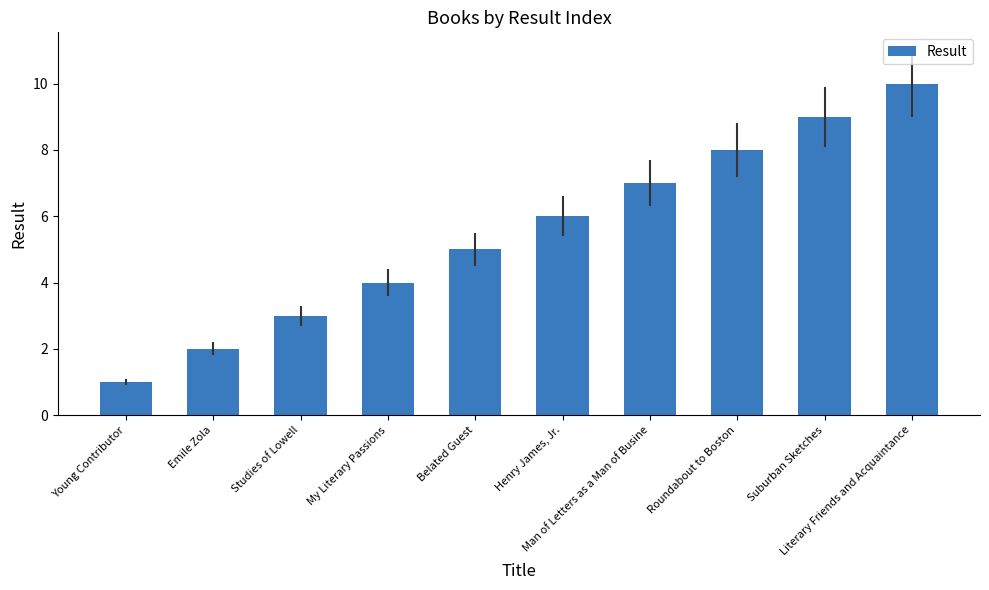

List the labels in order of value, smallest first.

Young Contributor, Emile Zola, Studies of Lowell, My Literary Passions, Belated Guest, Henry James, Jr., Man of Letters as a Man of Busine, Roundabout to Boston, Suburban Sketches, Literary Friends and Acquaintance